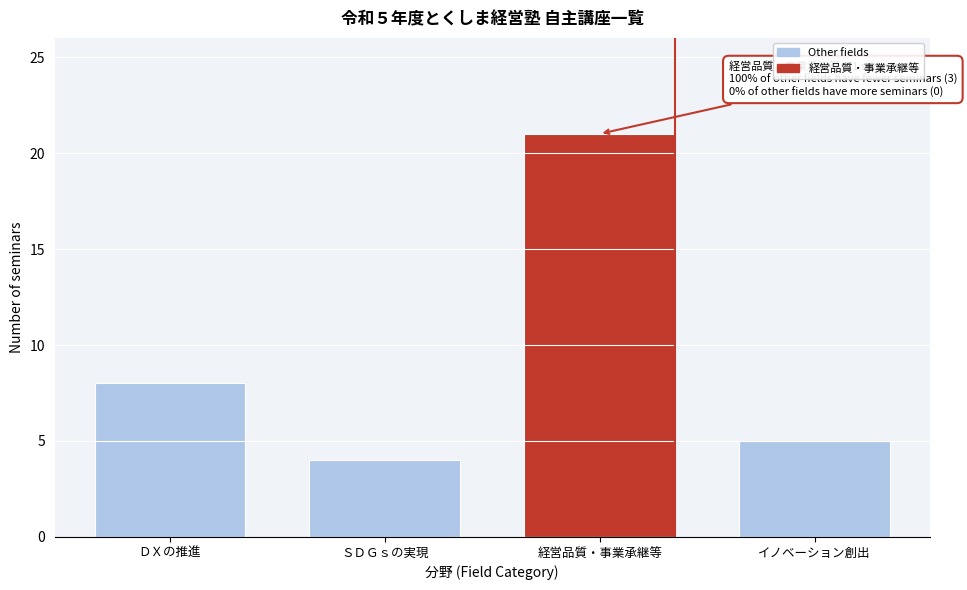

Reading left to right, list all the values displayed in this chart.

ＤＸの推進=8	ＳＤＧｓの実現=4	経営品質・事業承継等=21	イノベーション創出=5